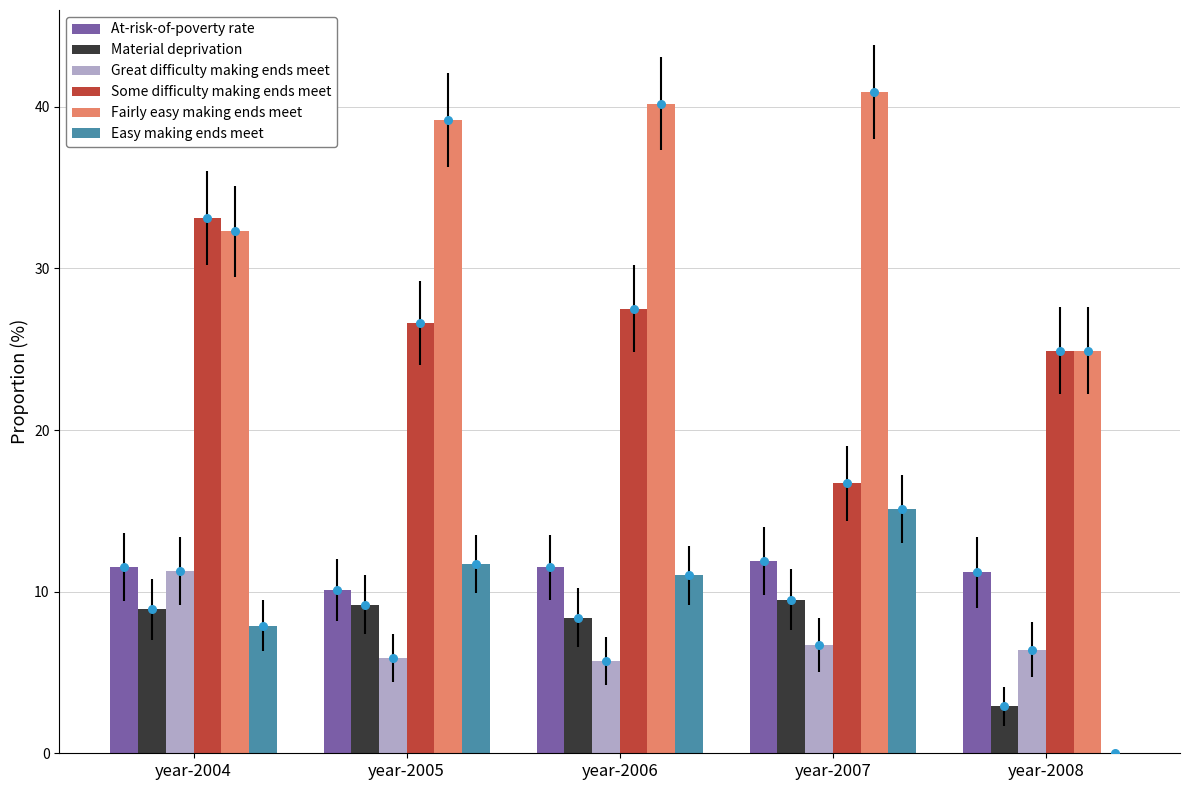

Which series contains the lowest Y value?

Easy making ends meet